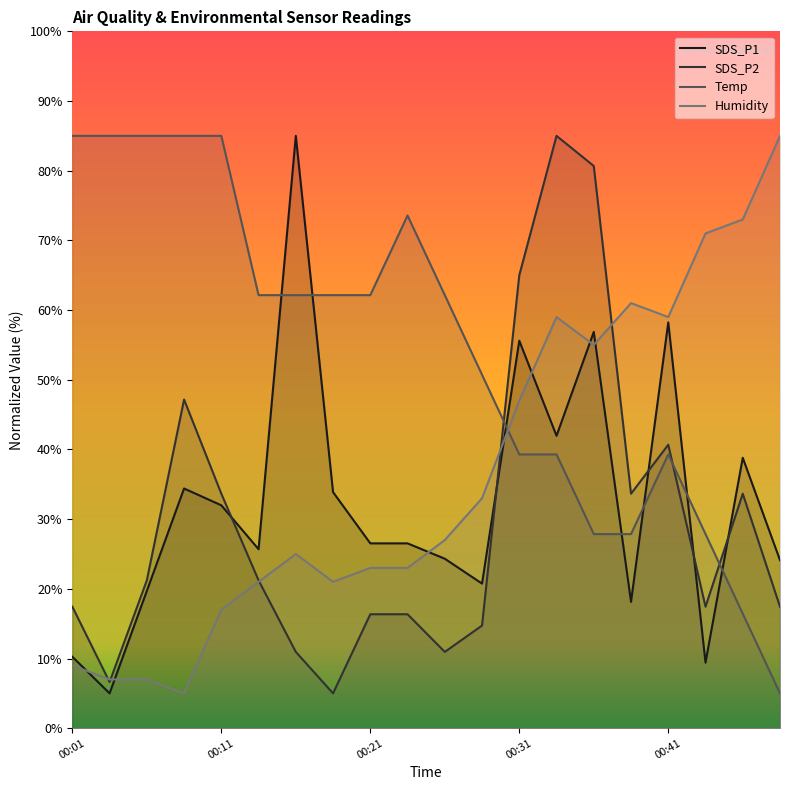

Which category has the lowest value in the SDS_P1 series?

00:04